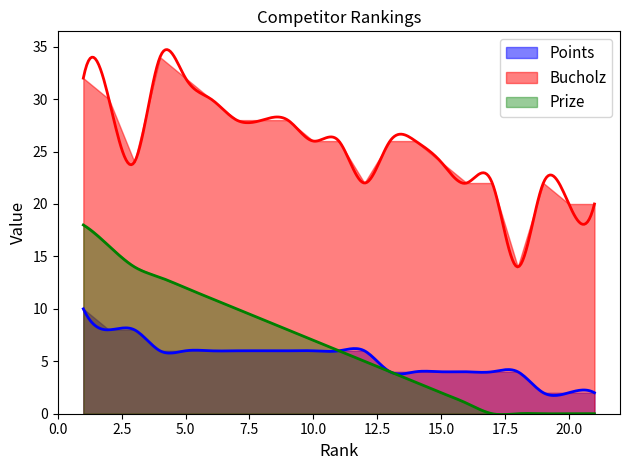

What are all the series names shown in the legend?

Points, Bucholz, Prize